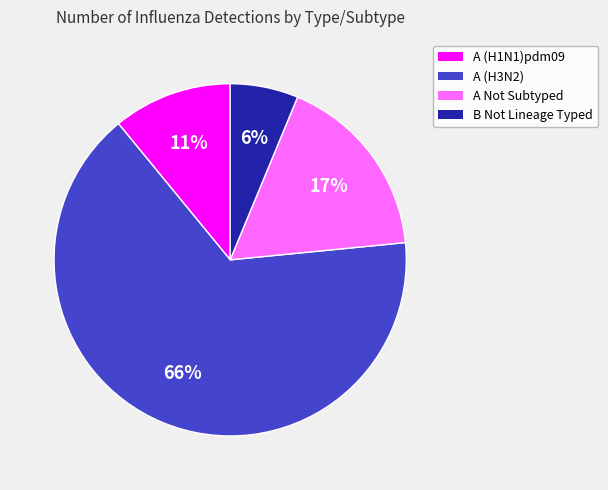

To the nearest percent, what is the average slice percentage?

25%